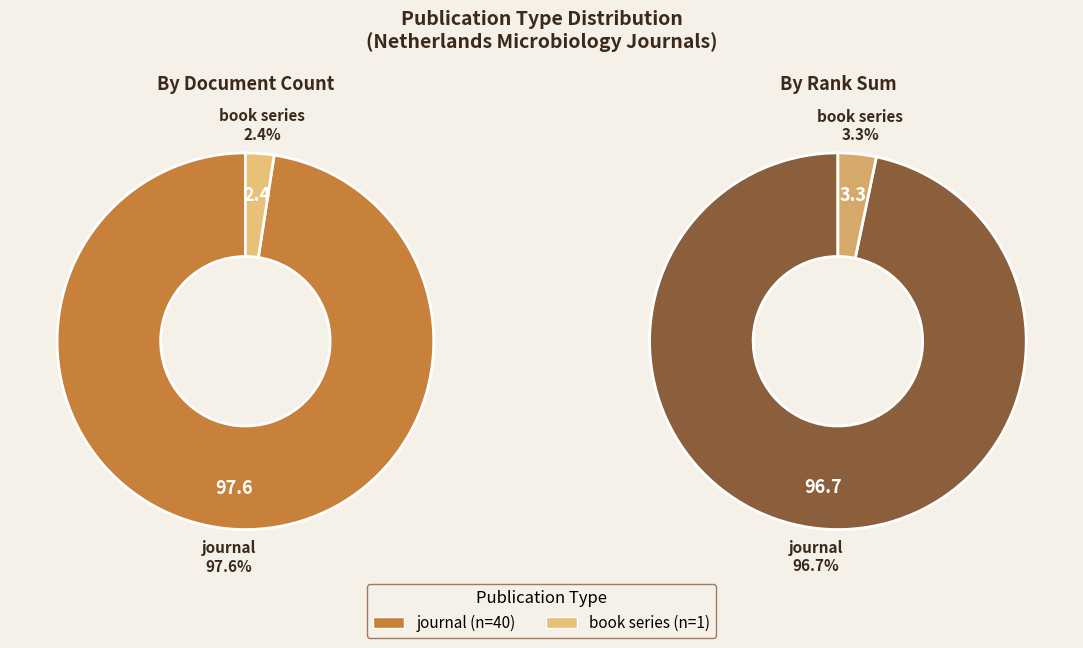

Is it true that journal is 98% of the pie?

True